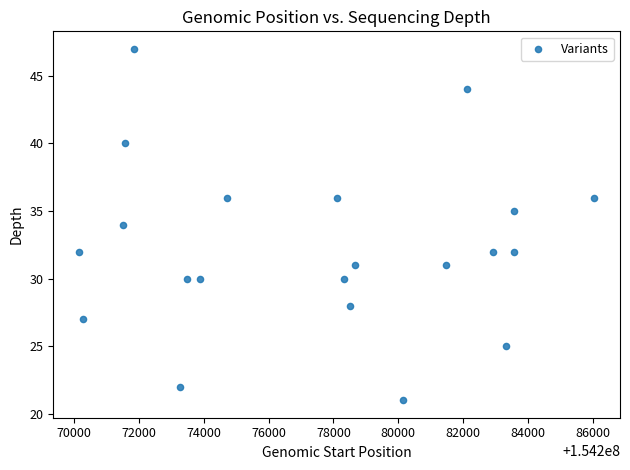

What is the range of Y values (max minus min)?

26